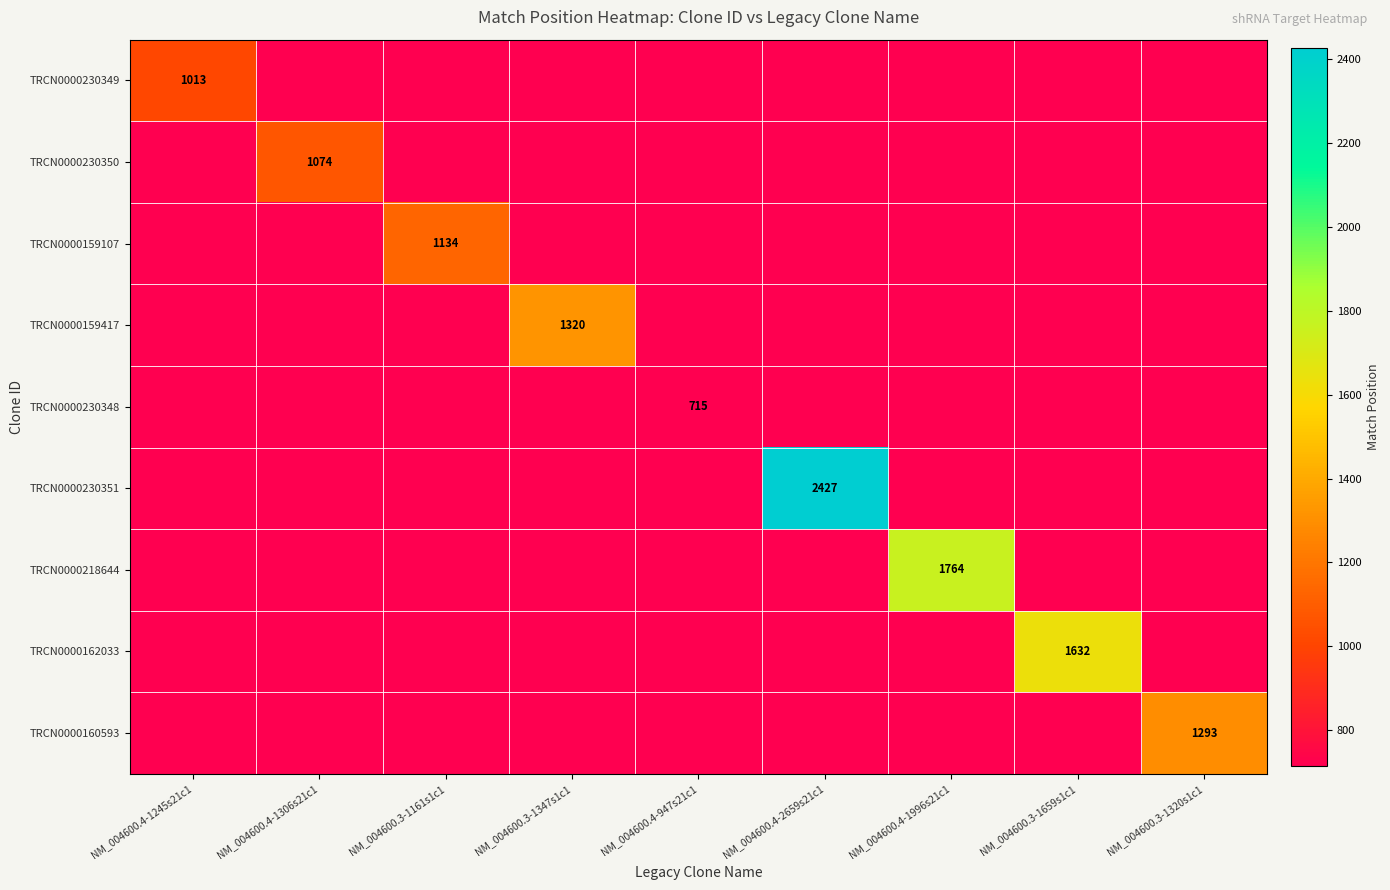

The TRCN0000160593 series shows 1782 at NM_004600.3-1320s1c1. True or false?

False